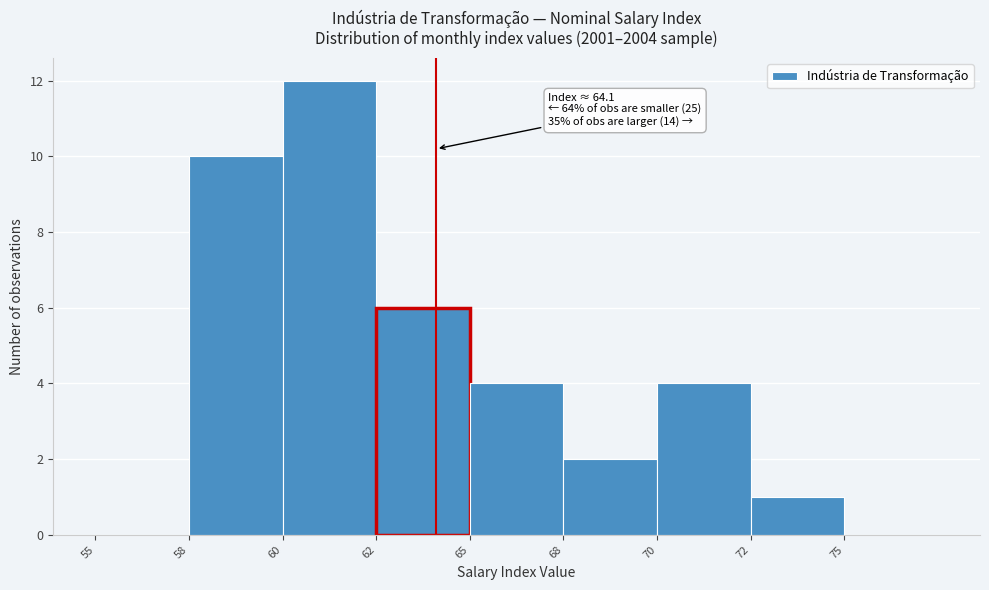

Reading left to right, extract all data points from this chart.

55=0	58=10	60=12	62=6	65=4	68=2	70=4	72=1	75=0